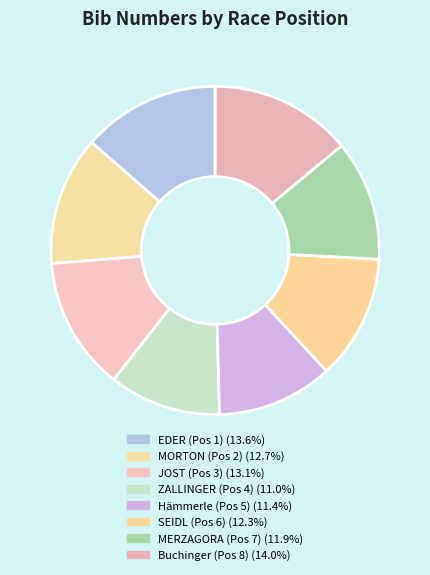

Which slice is the largest?

Buchinger (Pos 8)